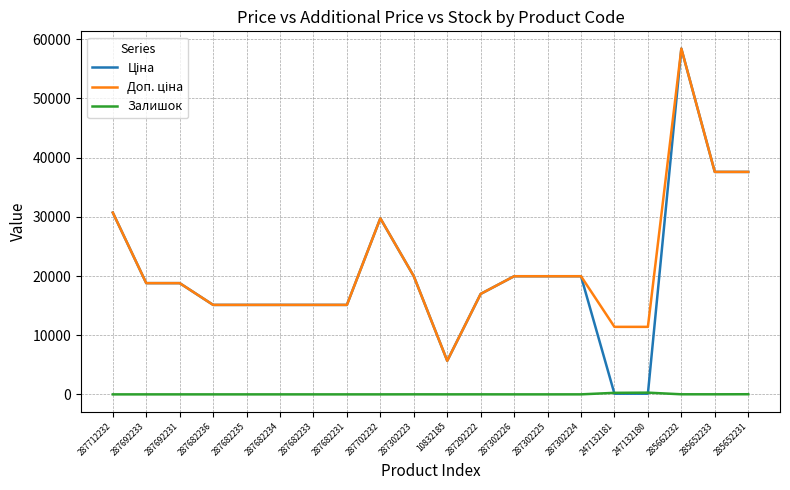

What is the maximum value shown in the chart?

58426.5